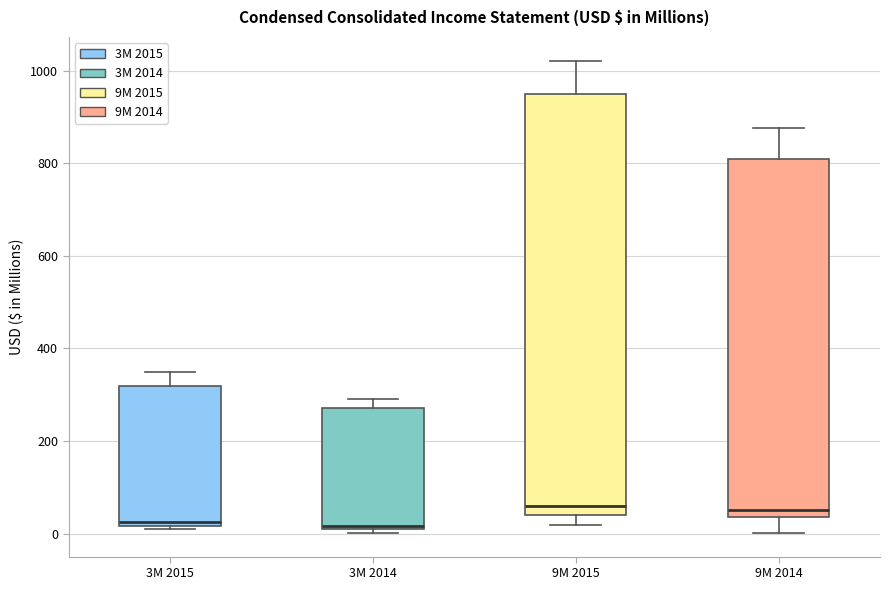

Where is the upper edge of the box for 9M 2014 on the y-axis? The values are not printed on the chart, so give them approximately, as read against the axis.

800